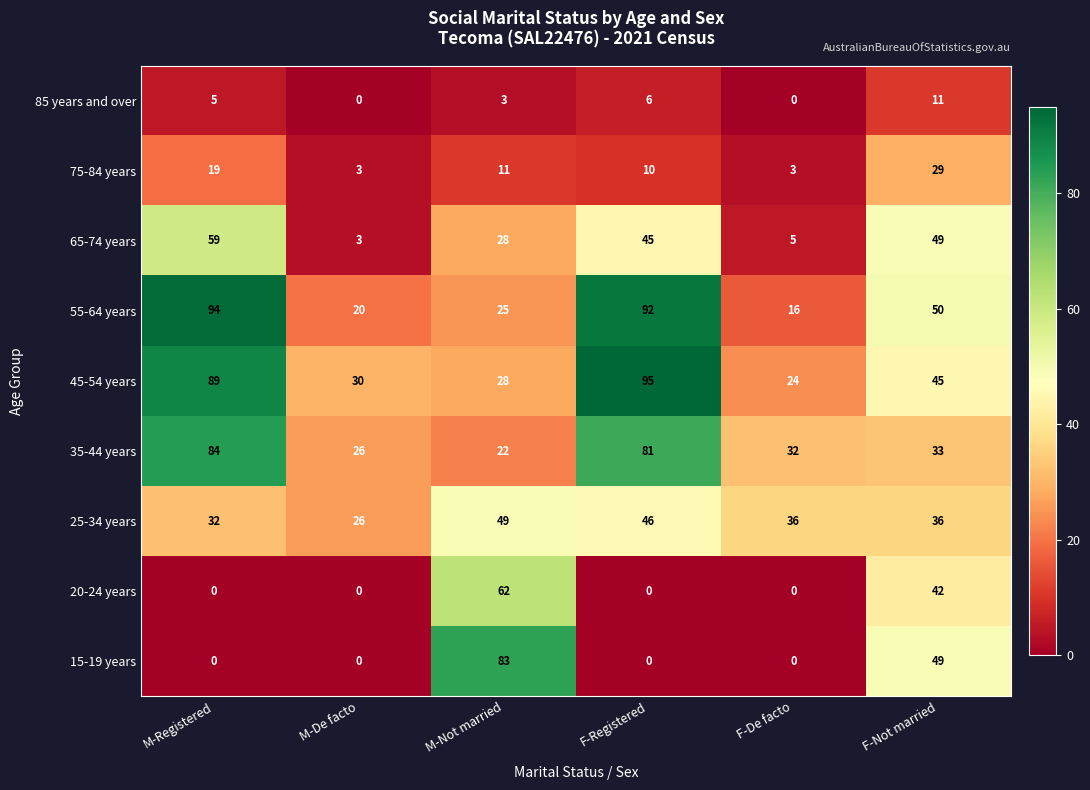

What is the spread (max minus min) of values at F-De facto?

36